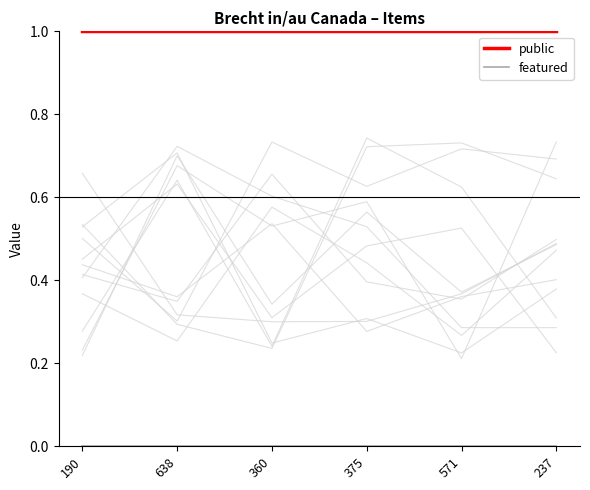

Where is public nearest to the value 1?

190